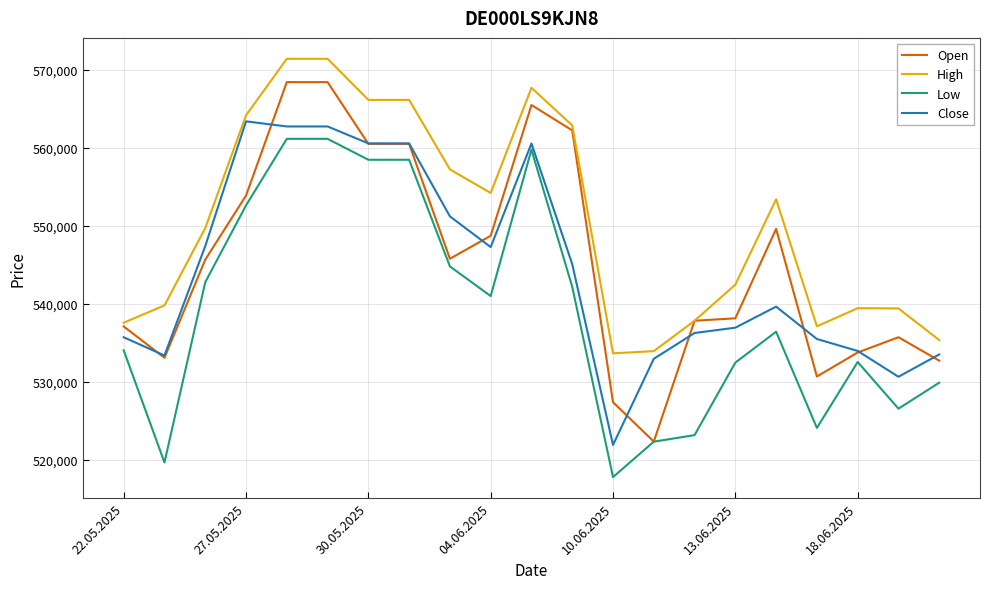

Which series has the largest total across all categories?

High